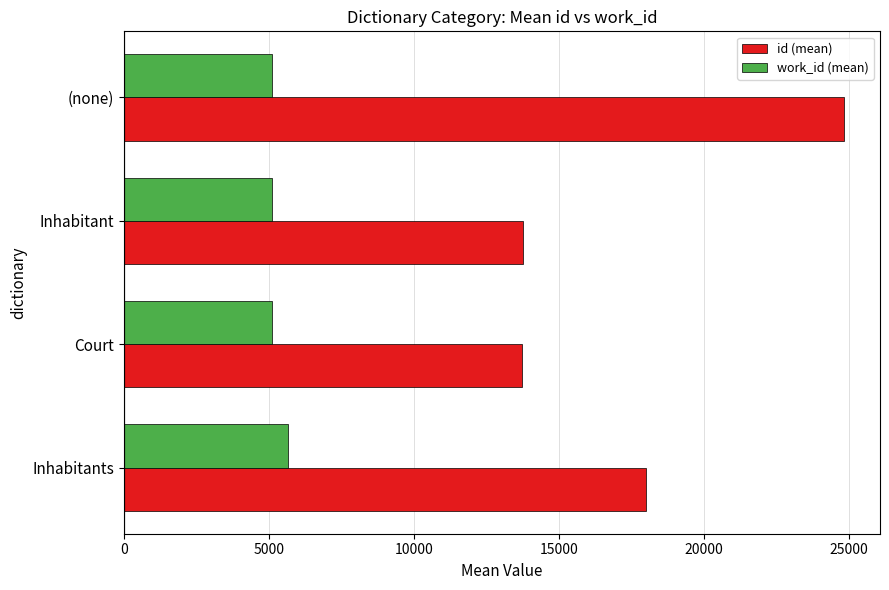

What are all the series names shown in the legend?

id (mean), work_id (mean)